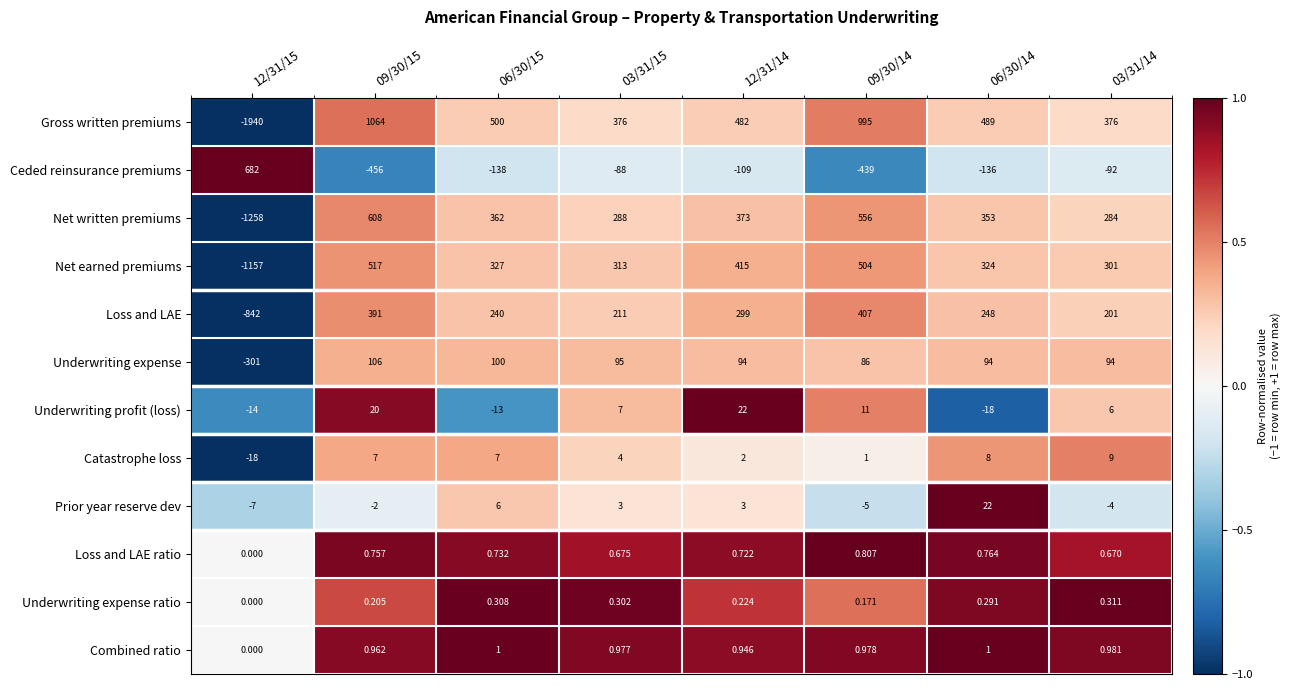

Which series has the largest range (max minus min)?

Gross written premiums